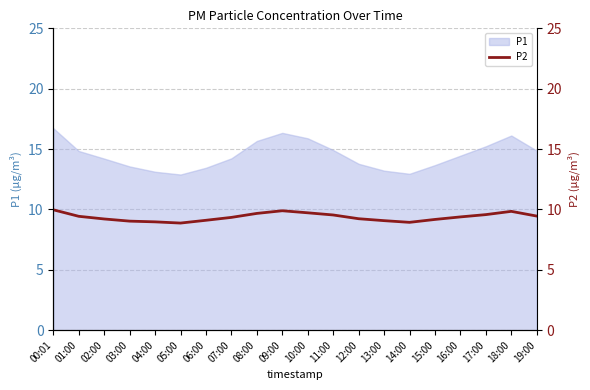

At which label does the data first exceed 9?

00:01